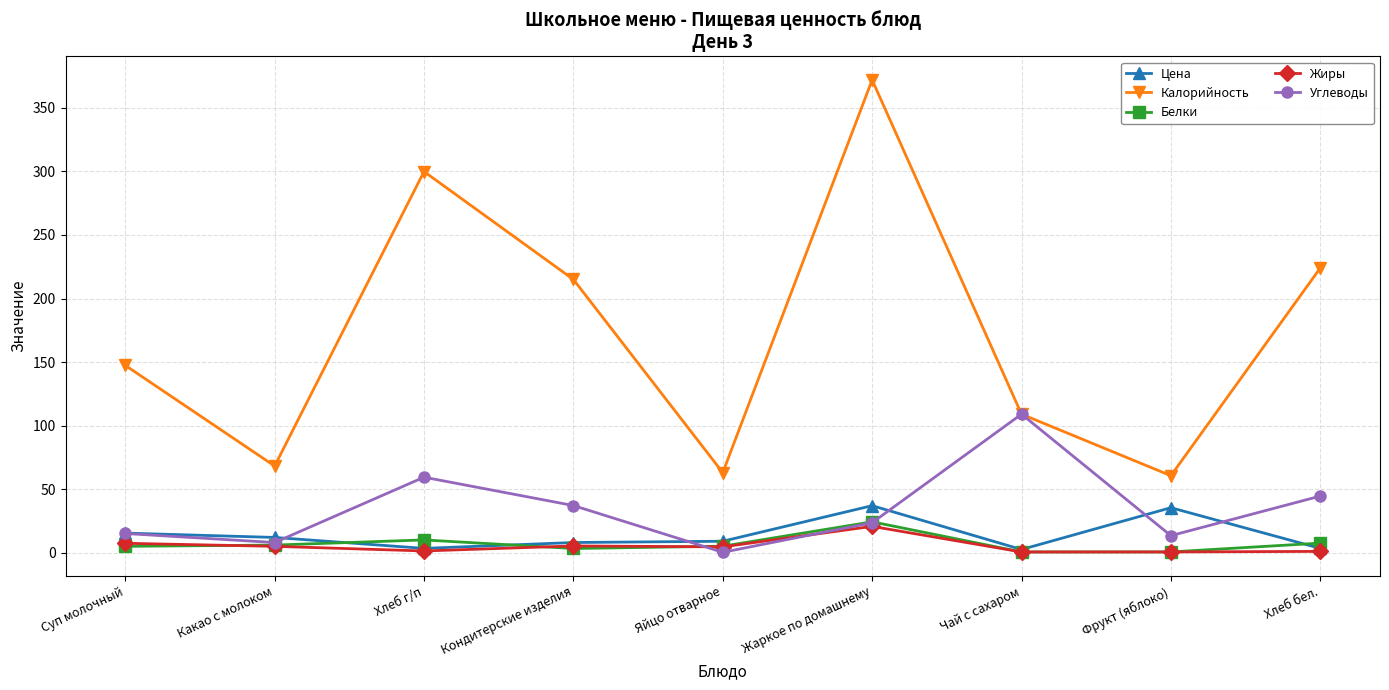

What is the label of the 2nd point from the right?

Фрукт (яблоко)